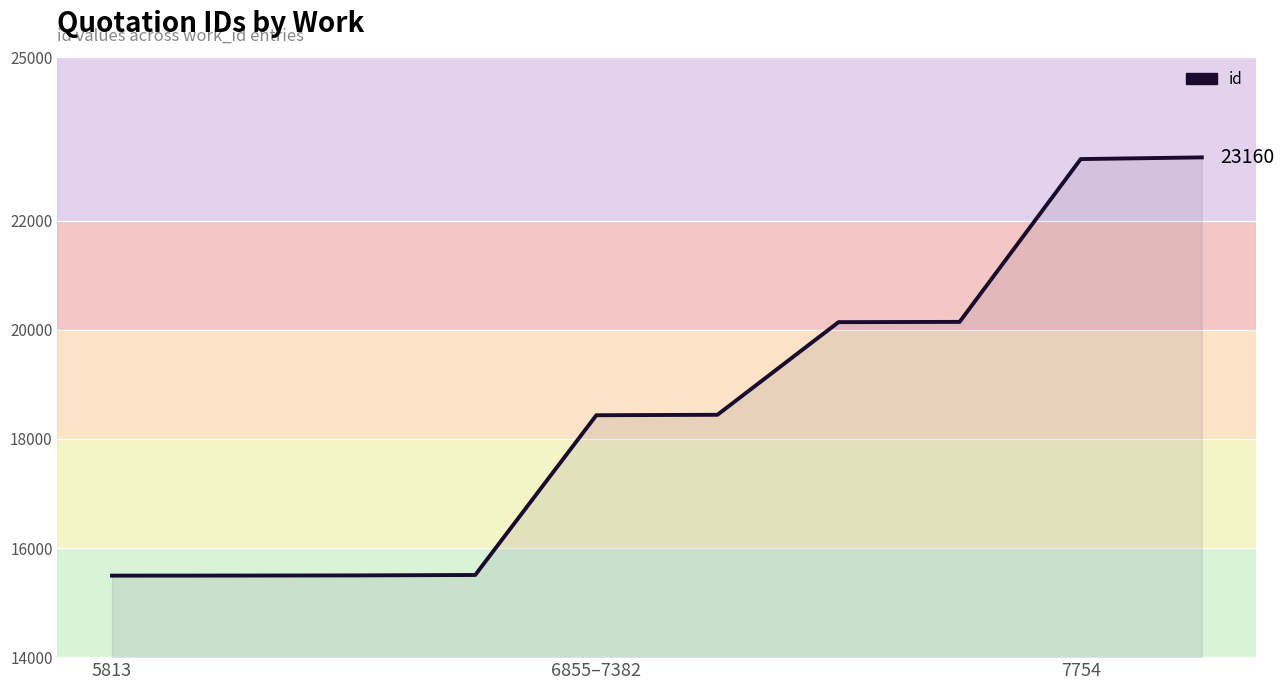

What is the maximum value shown in the chart?

23160